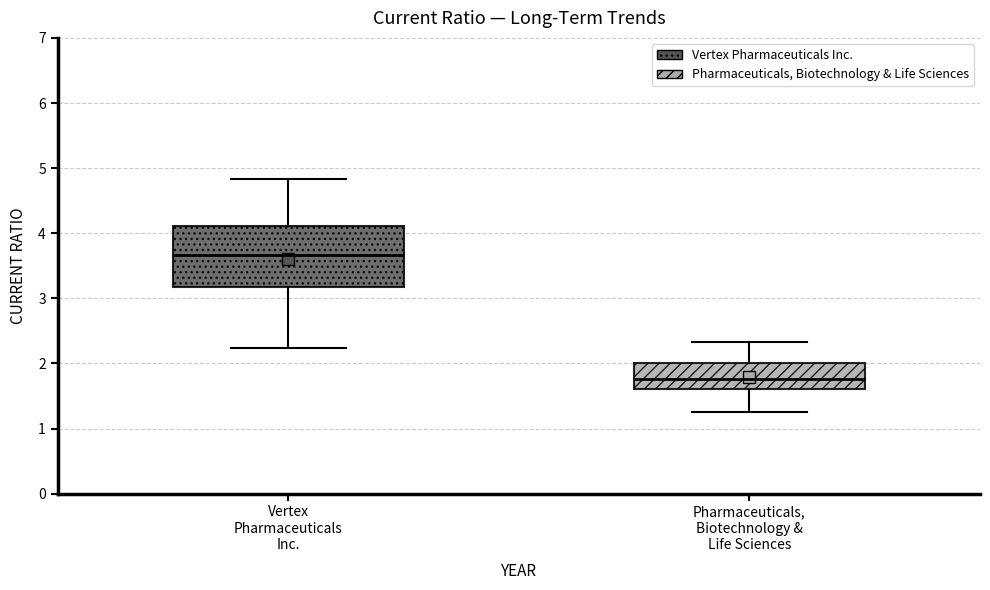

Reading left to right, transcribe this box plot: for each box, give where its median line is, the range the box spans, and where its two whiskers end, as read against the y-axis. The values are not printed on the chart, so give them approximately, as read against the axis.

Vertex Pharmaceuticals Inc.: median 3.7, box 3.2 to 4.1, whiskers 2.2 to 4.8
Pharmaceuticals, Biotechnology & Life Sciences: median 1.8, box 1.6 to 2.0, whiskers 1.3 to 2.3